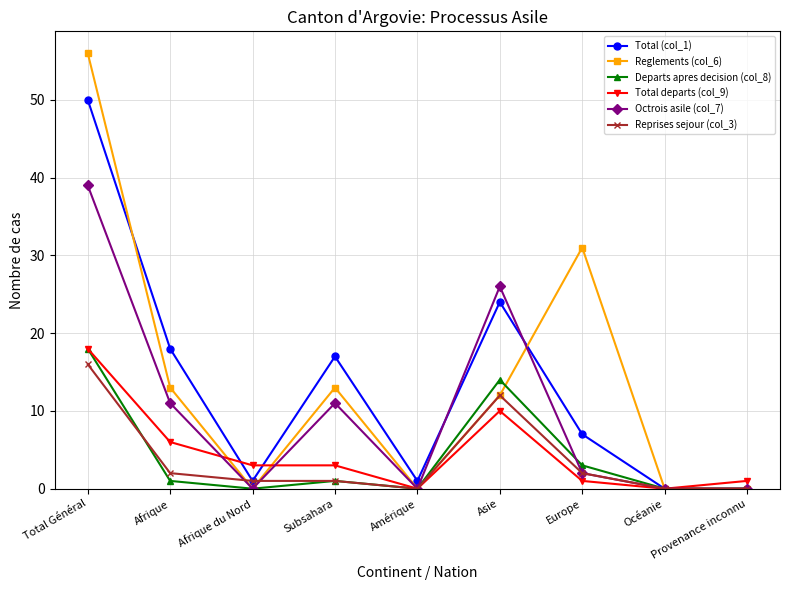

What is the total value across all series at Amérique?

1